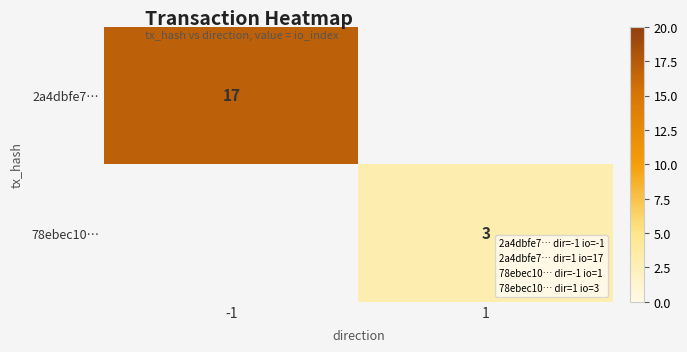

Is it true that 78ebec10… equals 5.0 at 1?

False